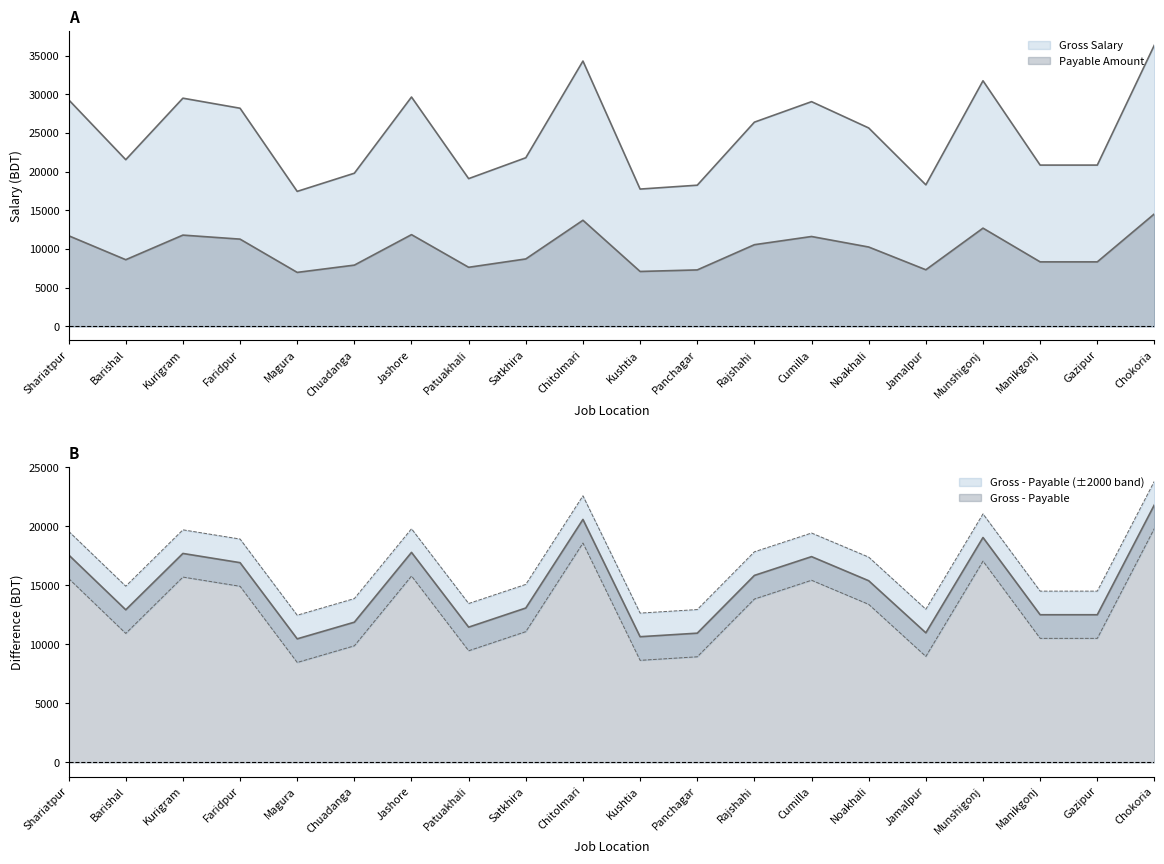

At how many categories does at least one series exceed 29295?

6